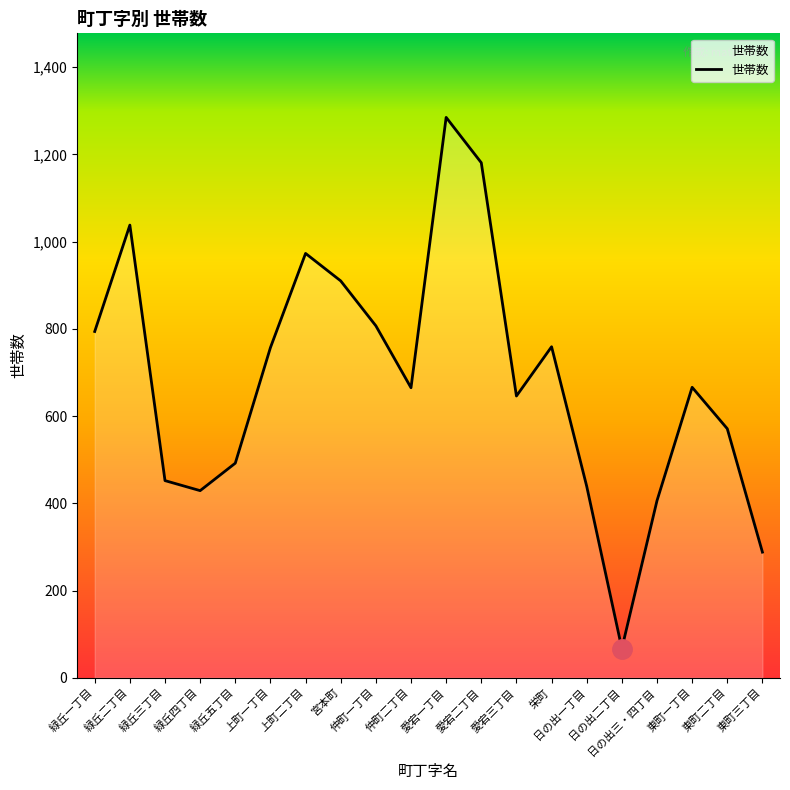

What is the smallest value displayed?

67